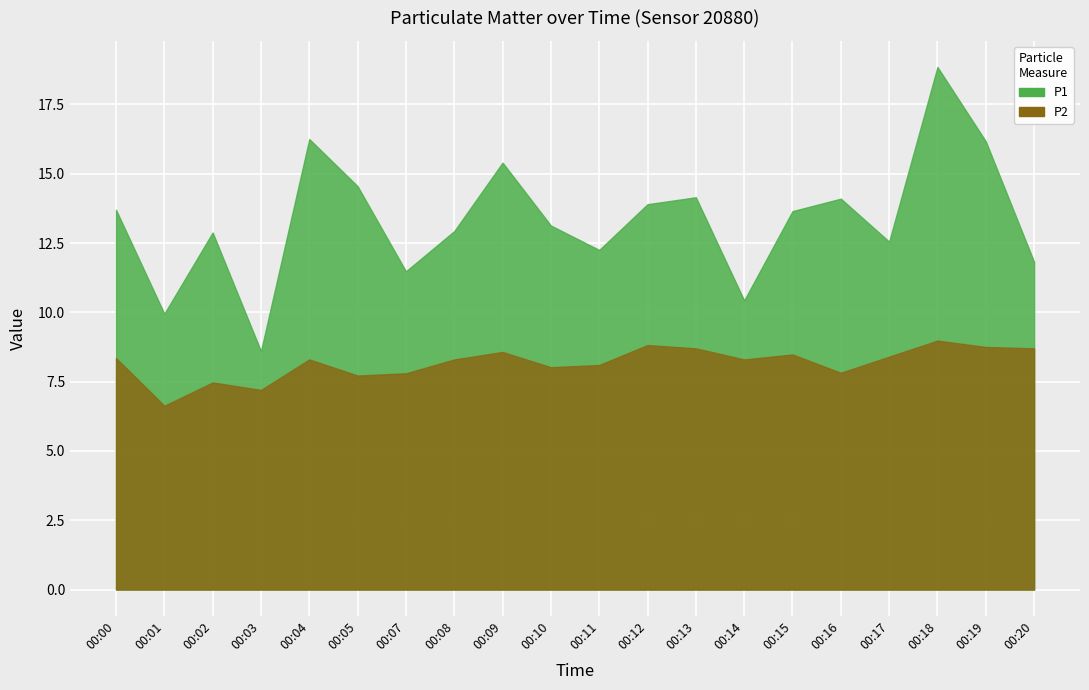

Where is the first local maximum for P1?

00:02